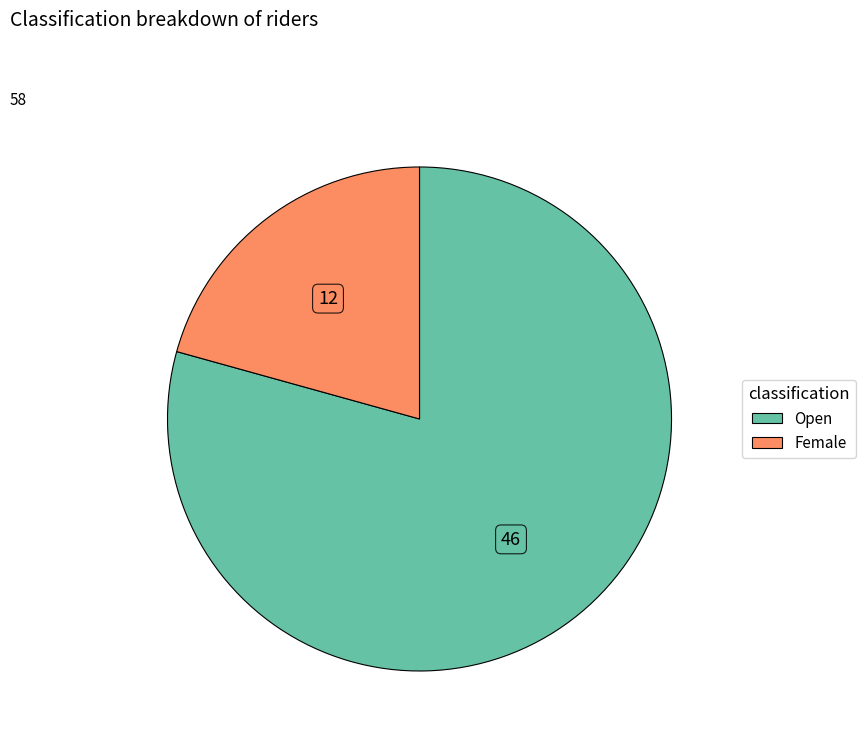

What is the majority slice?

Open